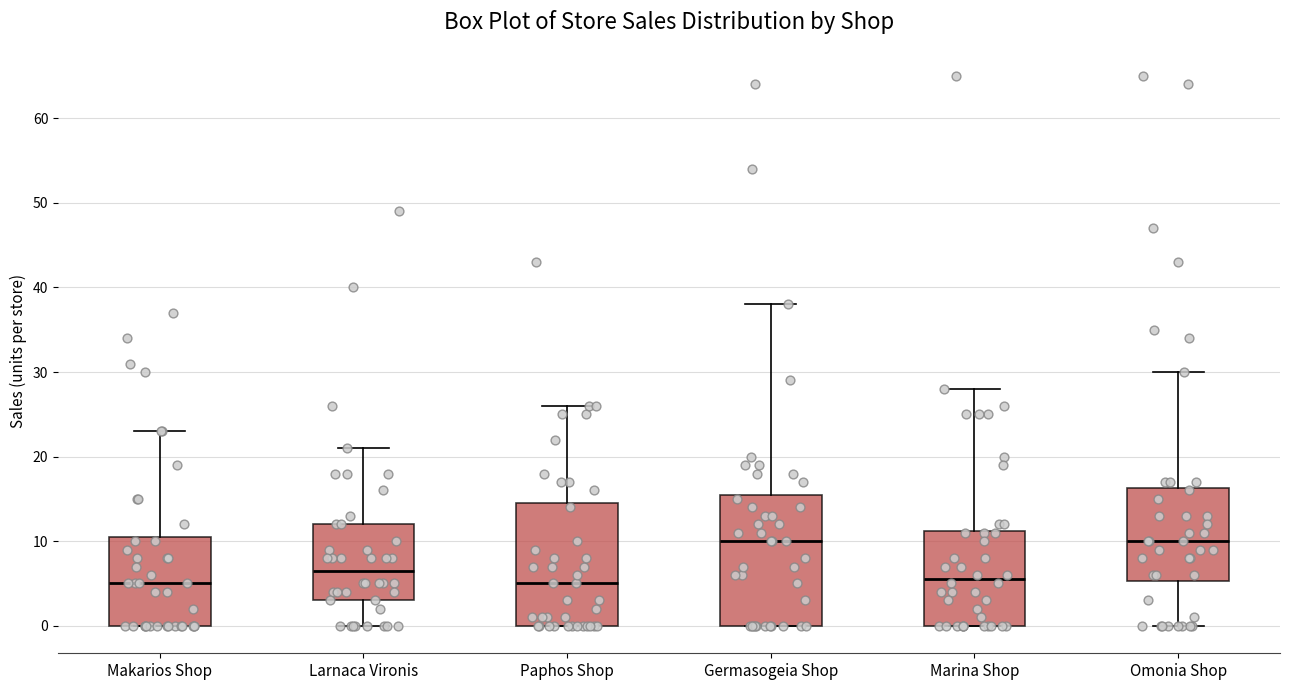

Reading left to right, transcribe this box plot: for each box, give where its median line is, the range the box spans, and where its two whiskers end, as read against the y-axis. The values are not printed on the chart, so give them approximately, as read against the axis.

Makarios Shop: median 5, box 0 to 11, whiskers 0 to 23
Larnaca Vironis: median 7, box 3 to 12, whiskers 0 to 21
Paphos Shop: median 5, box 0 to 15, whiskers 0 to 26
Germasogeia Shop: median 10, box 0 to 16, whiskers 0 to 38
Marina Shop: median 6, box 0 to 11, whiskers 0 to 28
Omonia Shop: median 10, box 5 to 16, whiskers 0 to 30